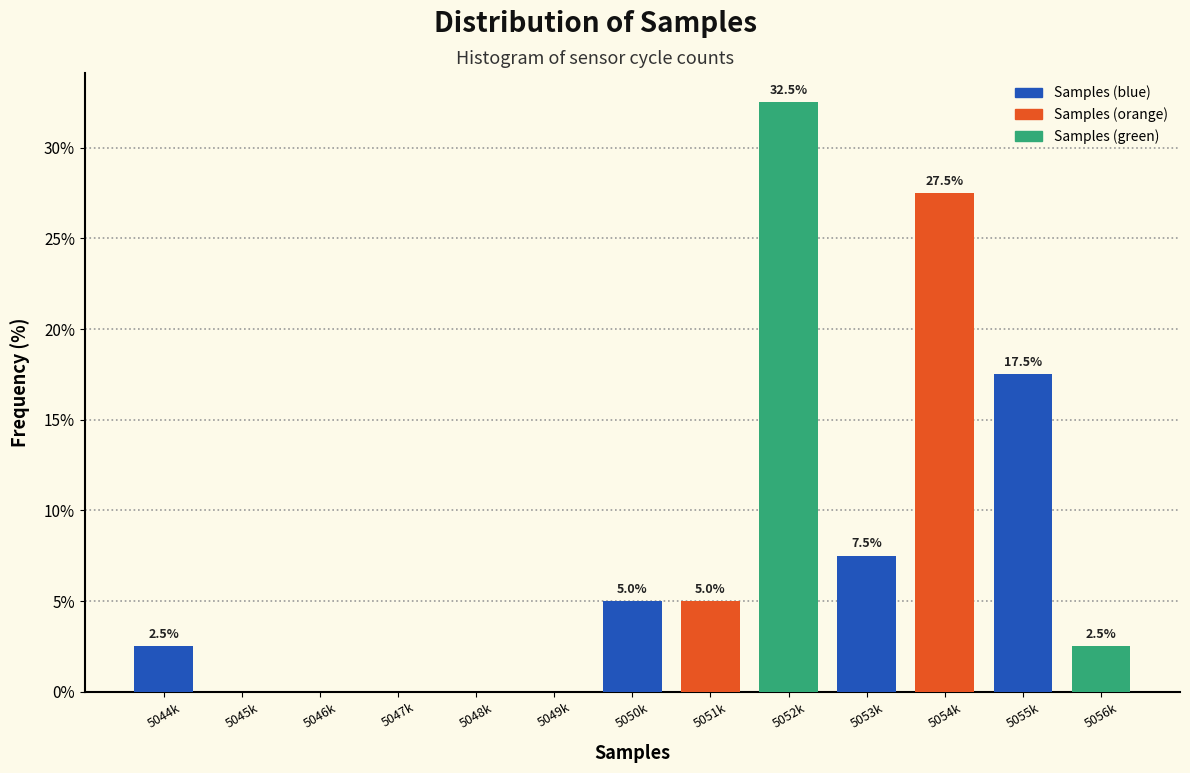

Reading left to right, extract all data points from this chart.

5044k=2.5	5045k=0.0	5046k=0.0	5047k=0.0	5048k=0.0	5049k=0.0	5050k=5.0	5051k=5.0	5052k=32.5	5053k=7.5	5054k=27.5	5055k=17.5	5056k=2.5